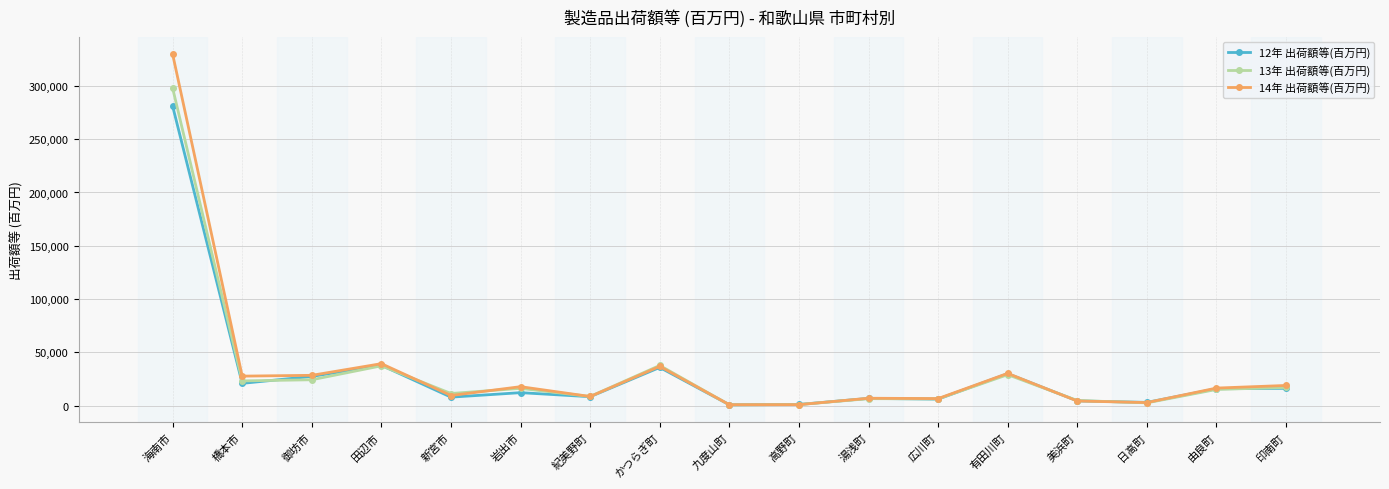

List the series in order of their peak value, lowest first.

12年 出荷額等(百万円), 13年 出荷額等(百万円), 14年 出荷額等(百万円)